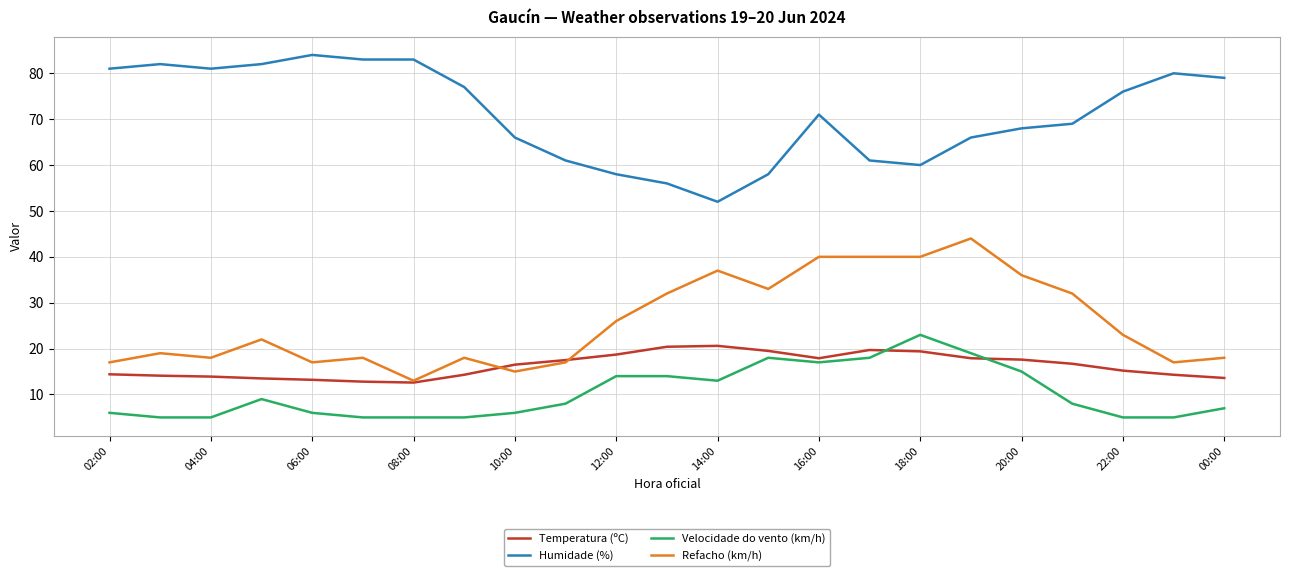

What is the minimum value for Velocidade do vento (km/h)?

5.0